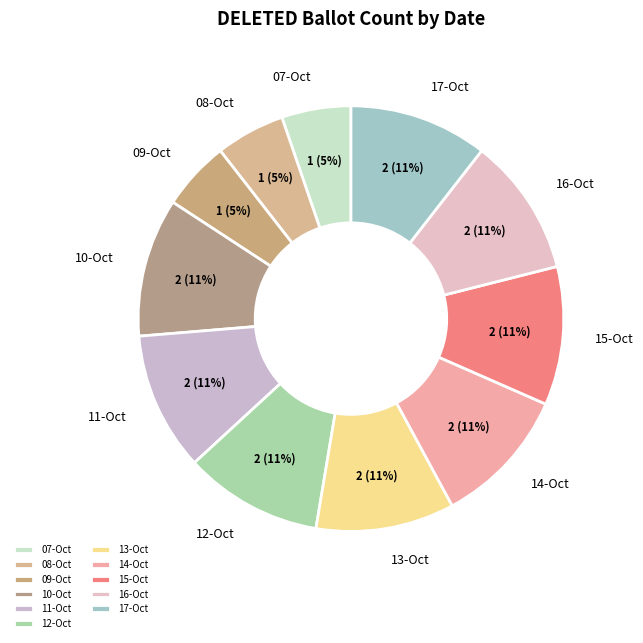

To the nearest percent, what portion does 13-Oct represent?

11%